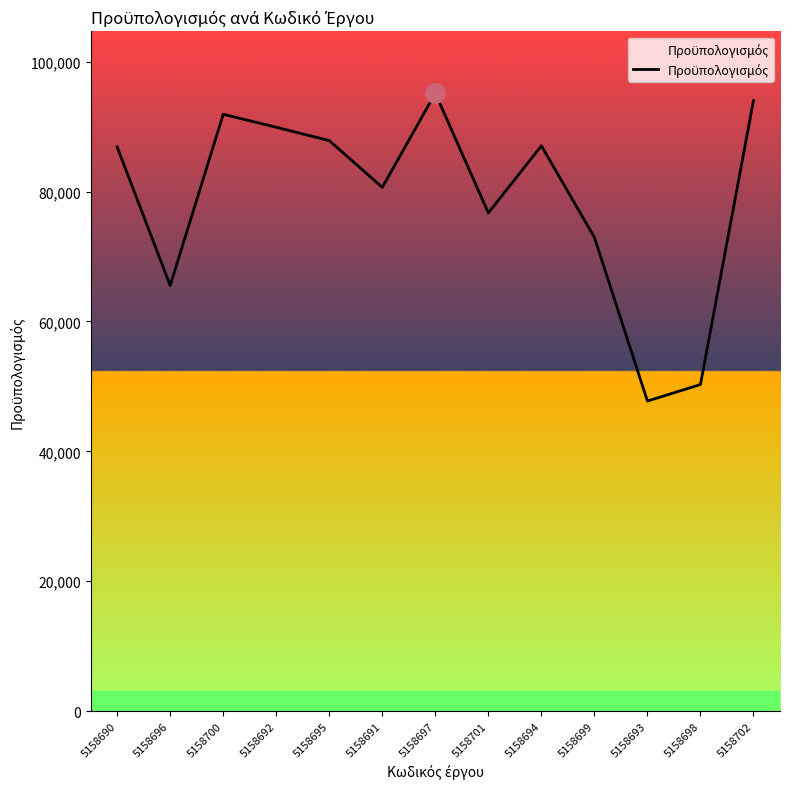

Where is the data nearest to the value 71442?

5158699